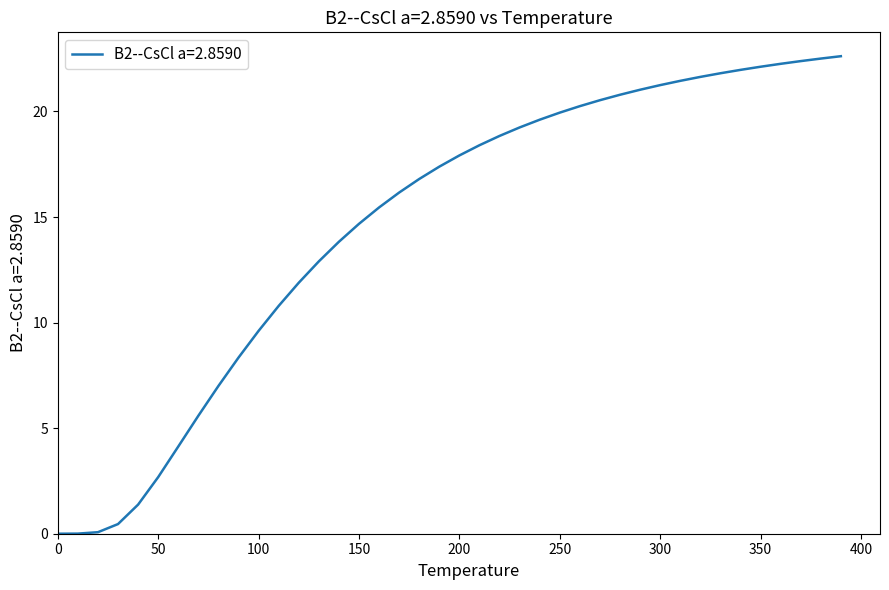

Does the chart have visible grid lines?

No